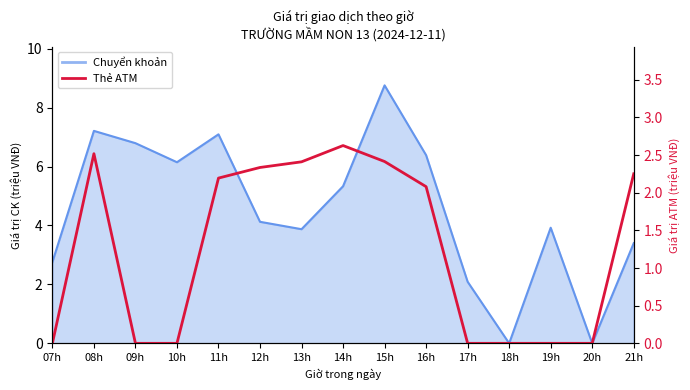

Does the chart have visible grid lines?

No